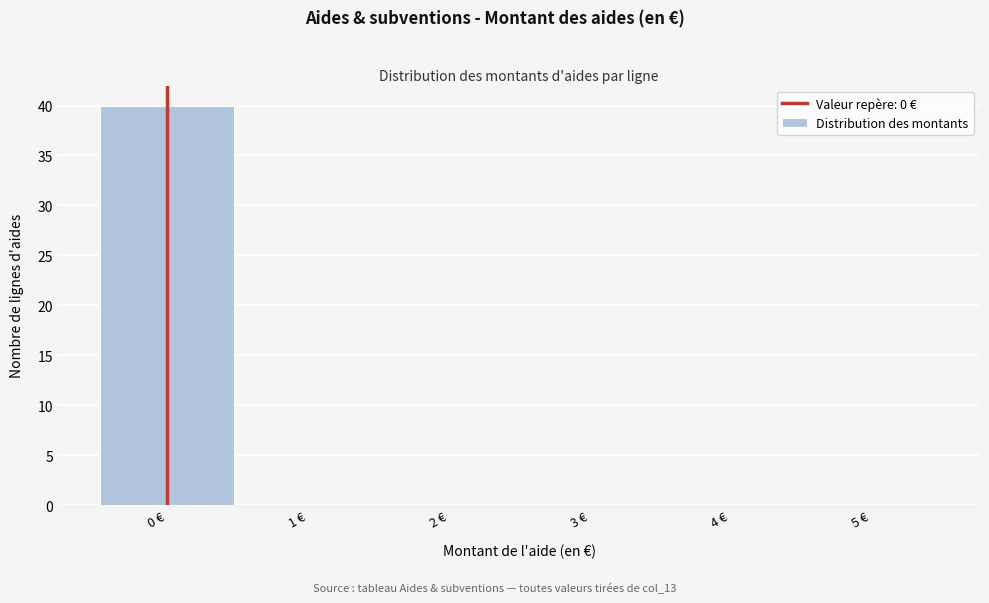

Reading left to right, list every bar in this chart as the range it spans on the x-axis followed by its height. The values are not printed on the chart, so give them approximately, as read against the axis.

-0.5 to 0.5: 40
0.5 to 1.5: 0
1.5 to 2.5: 0
2.5 to 3.5: 0
3.5 to 4.5: 0
4.5 to 5.5: 0